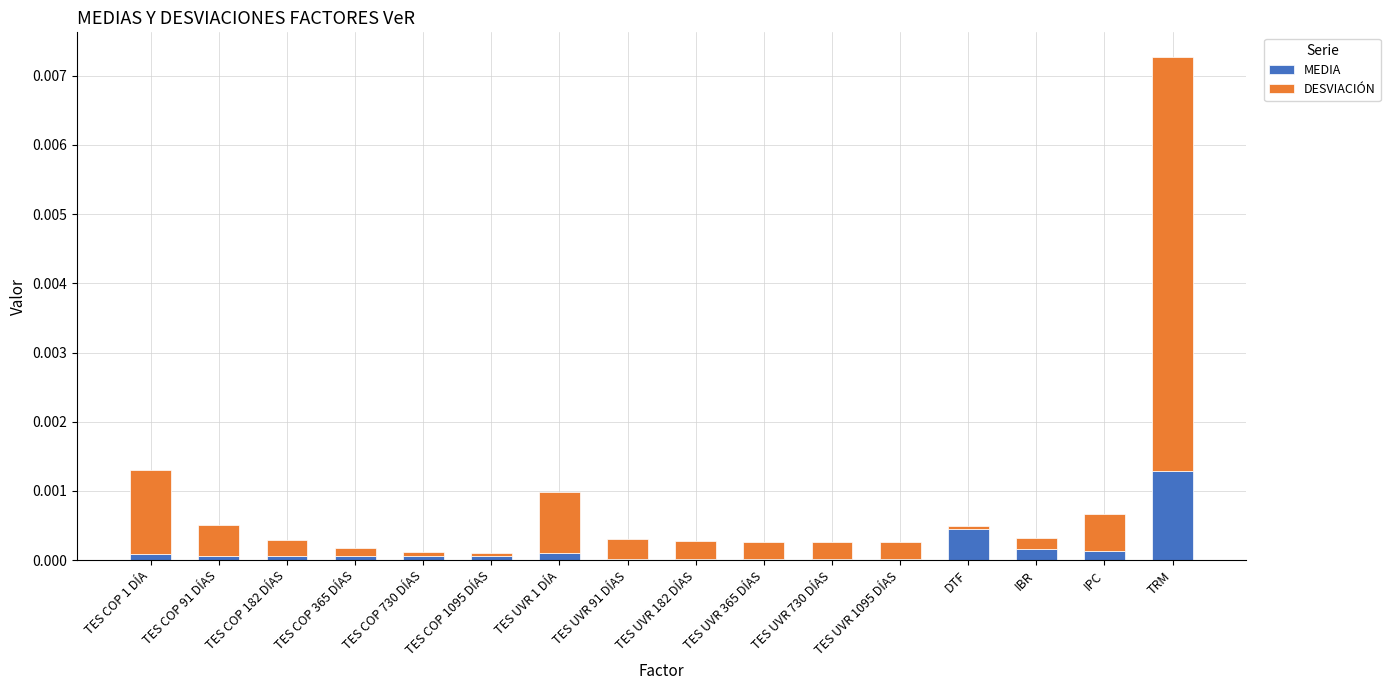

At which label does MEDIA reach its peak?

TRM